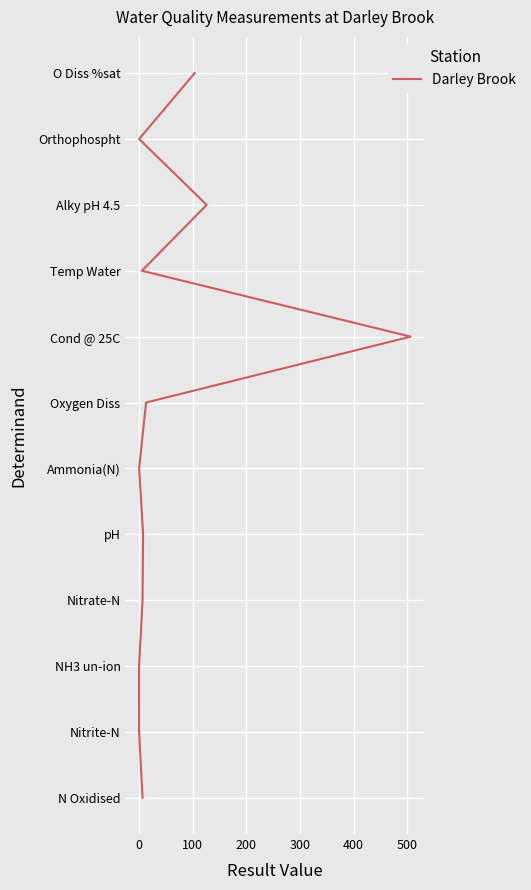

How many positive values are there?

11